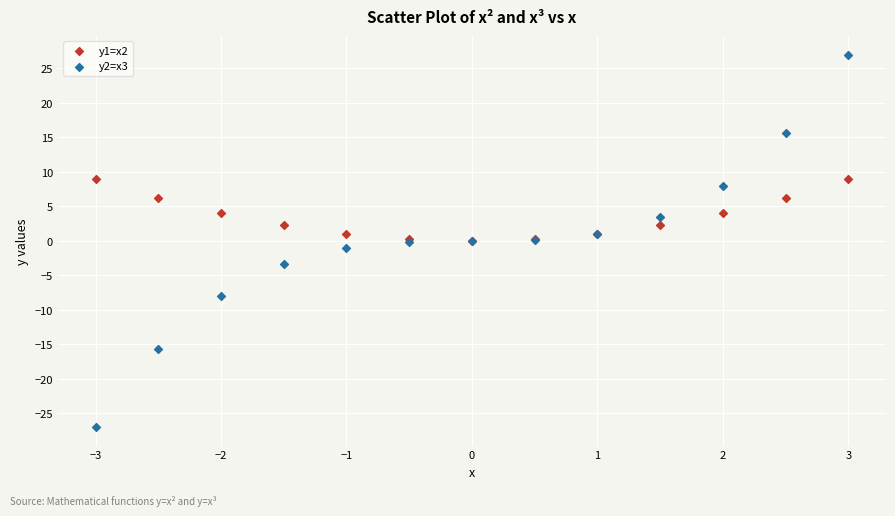

Which series reaches the maximum Y coordinate?

y2=x3